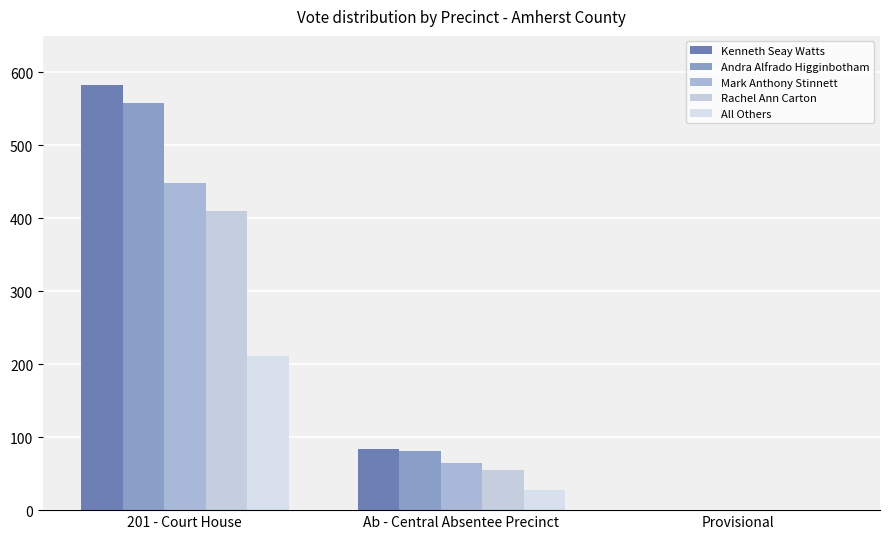

What is the label of the 1st bar from the left?

201 - Court House